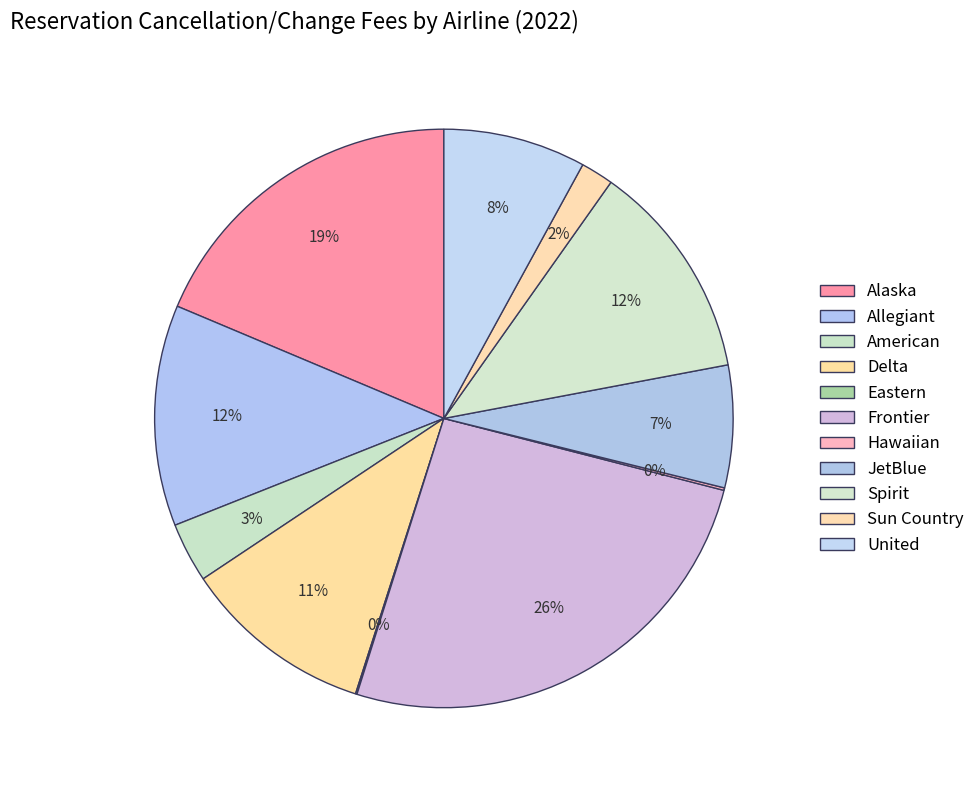

How many segments does this pie chart have?

11